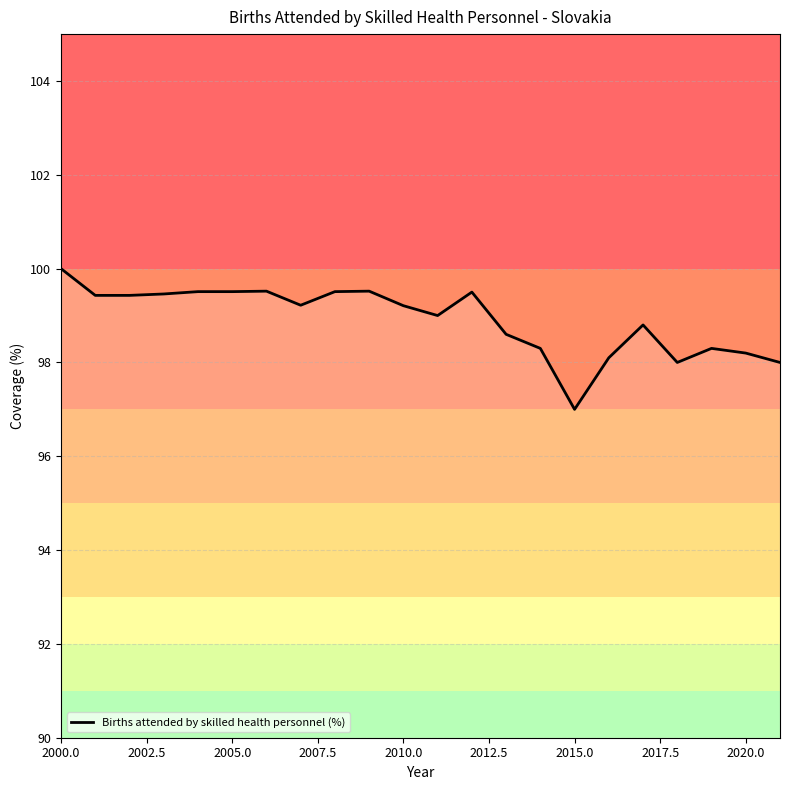

What is the maximum value shown in the chart?

100.0